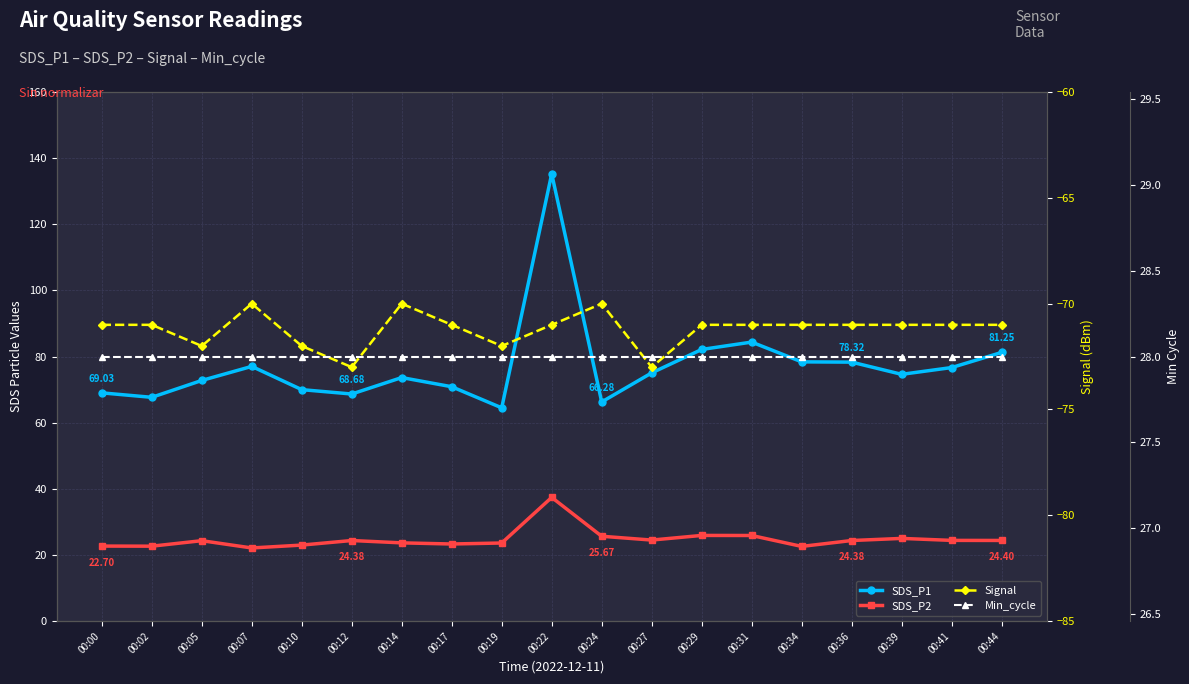

What is the difference between the SDS_P1 values at 00:00 and 00:41?

7.7